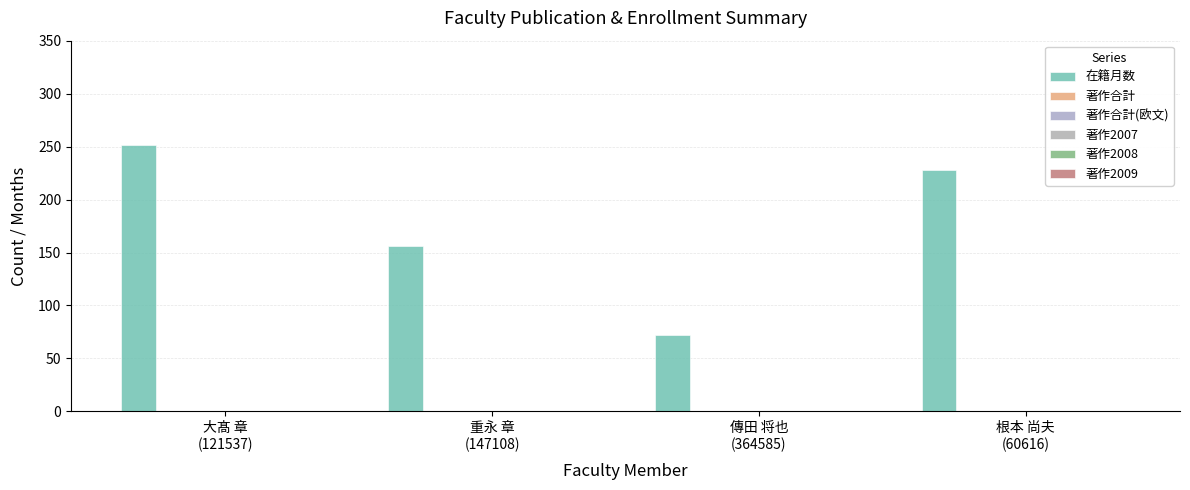

Does the chart contain any negative values?

No